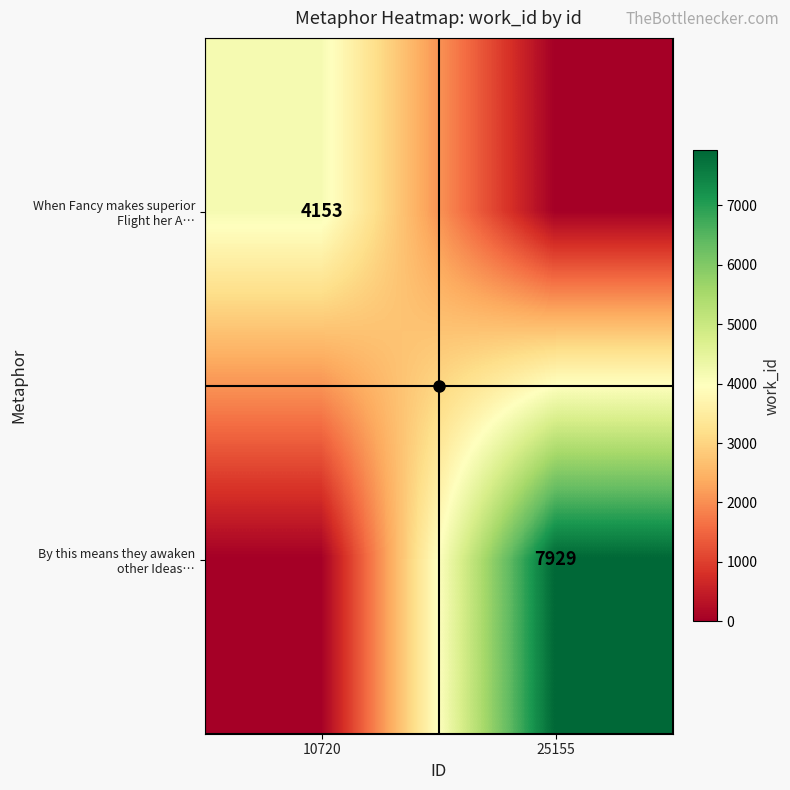

Between 10720 and 25155, which is larger?

10720